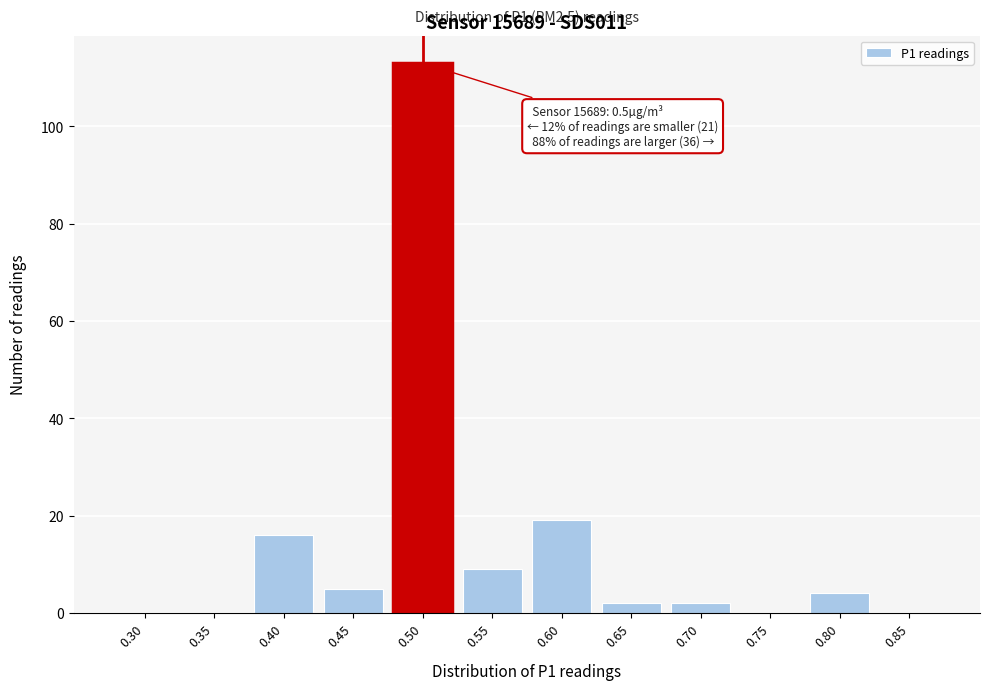

Reading right to left, transcribe all the data shown in this chart.

0.85=0	0.80=4	0.75=0	0.70=2	0.65=2	0.60=19	0.55=9	0.50=113	0.45=5	0.40=16	0.35=0	0.30=0